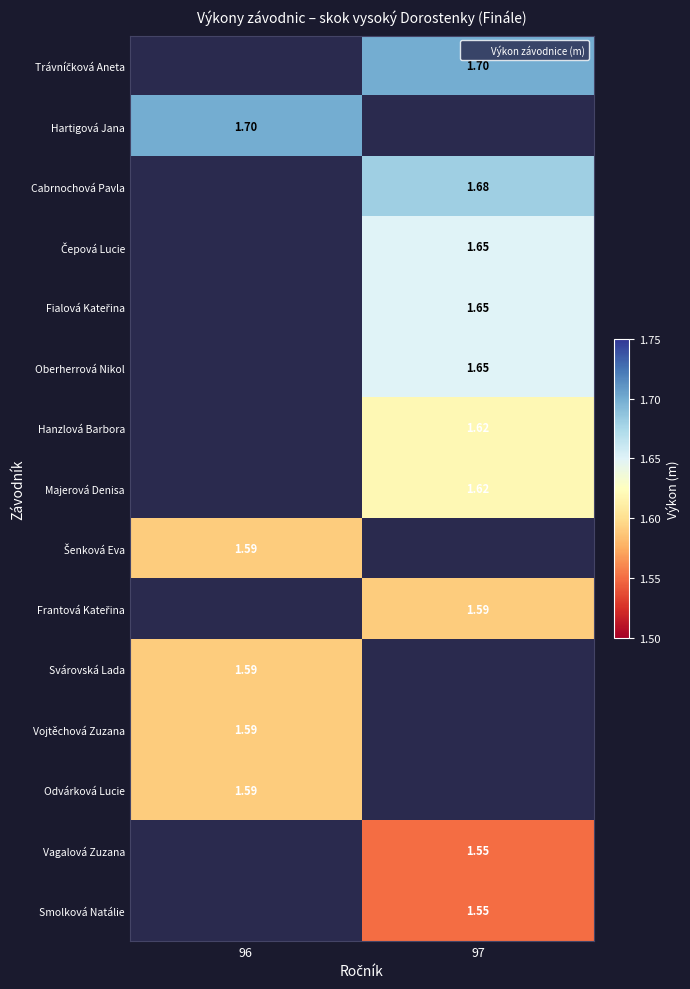

What is the difference between the highest and lowest values at 97?

0.1